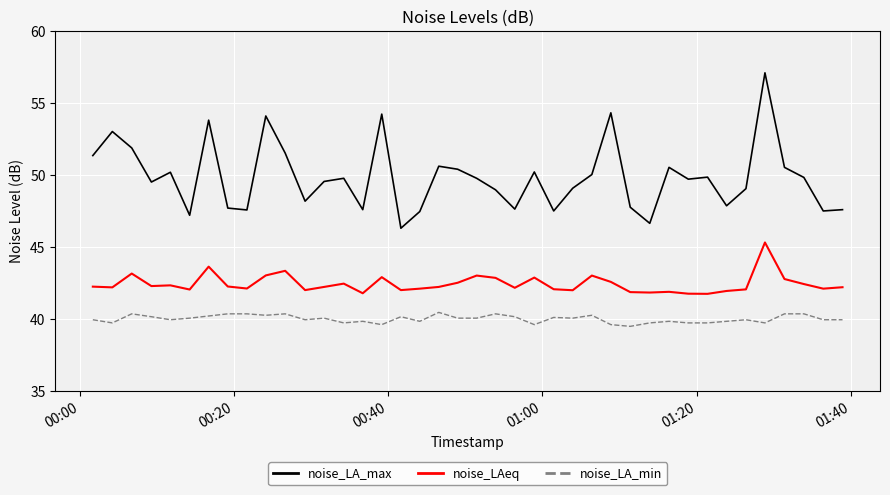

True or false: noise_LA_max and noise_LAeq cross at least once.

False